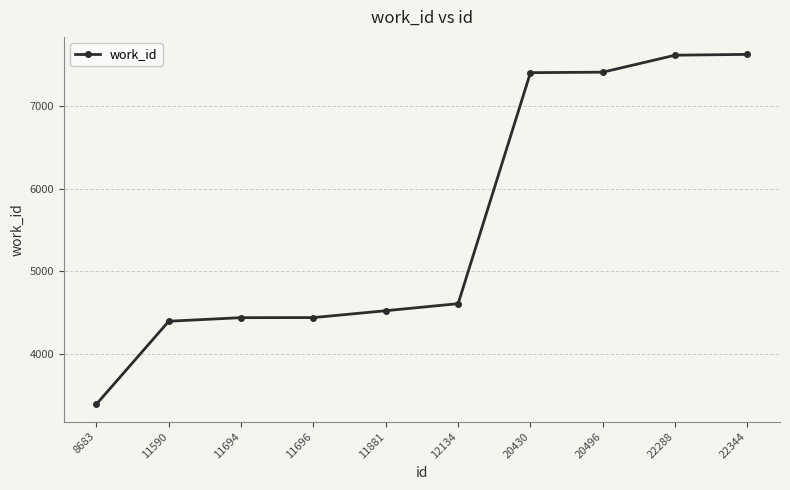

Is it true that the value at 22288 is 4995?

False